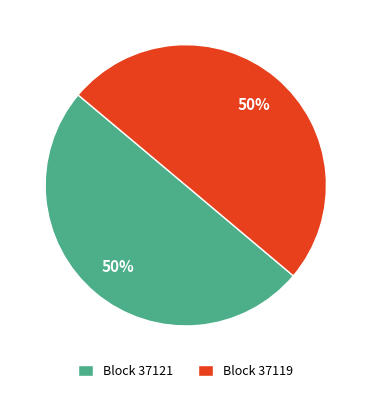

True or false: Block 37121 accounts for 63% of the total.

False